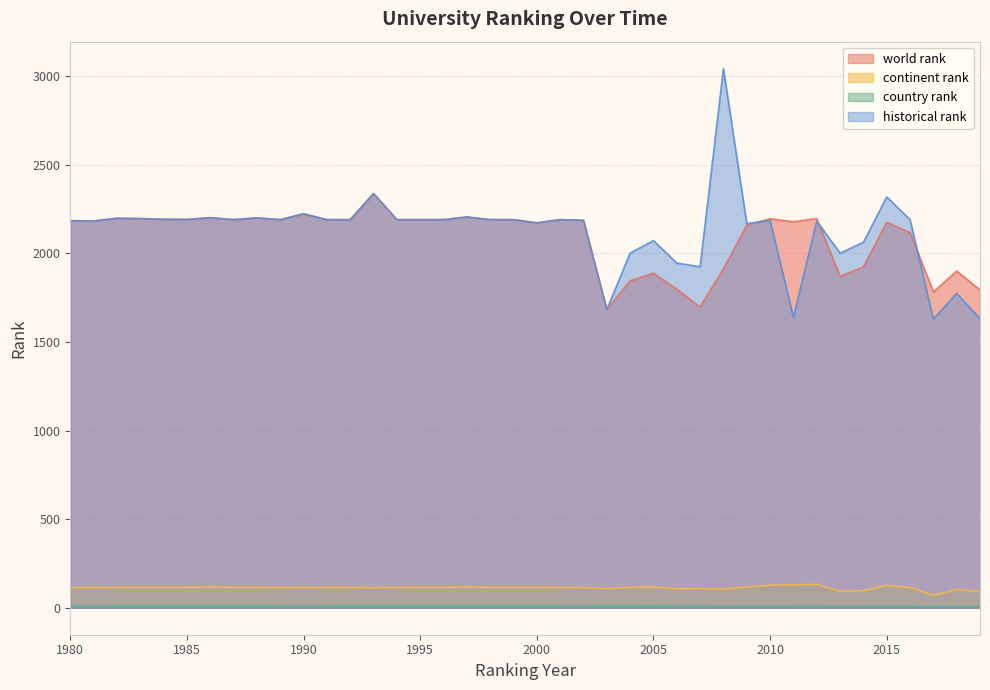

What is the sum of all historical rank values?

85013